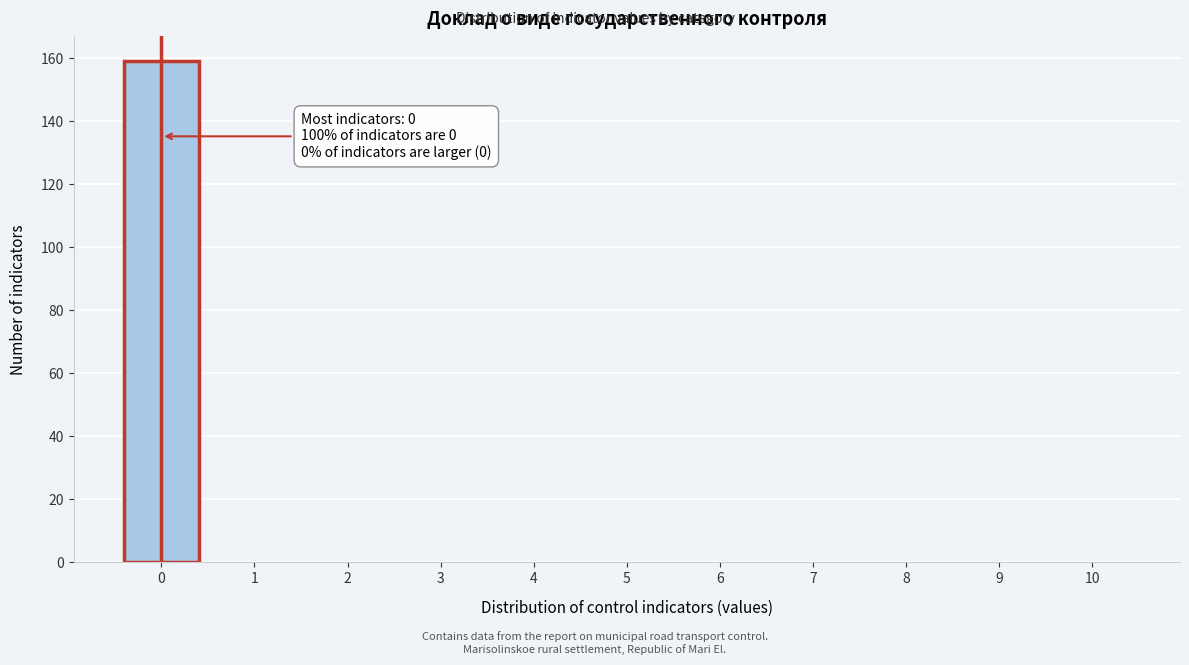

Which range on the x-axis has the tallest bar?

-0.5 to 0.5